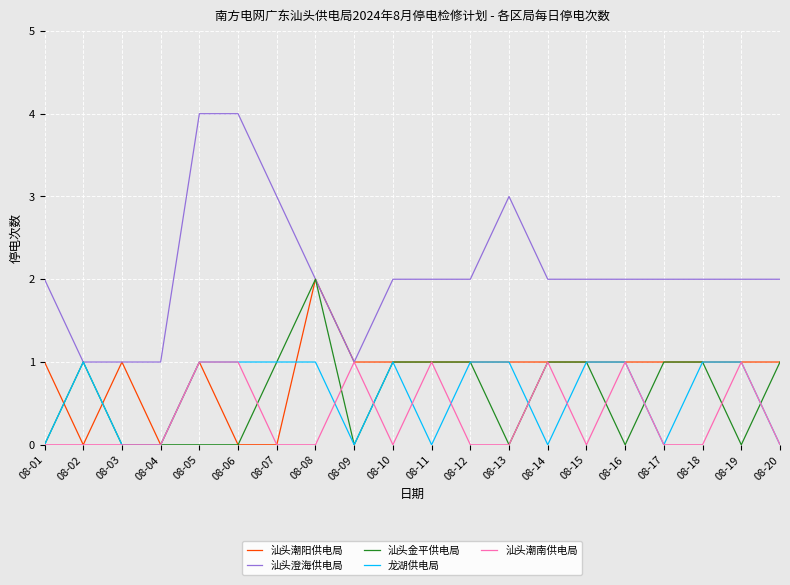

How many lines are shown in the chart?

5